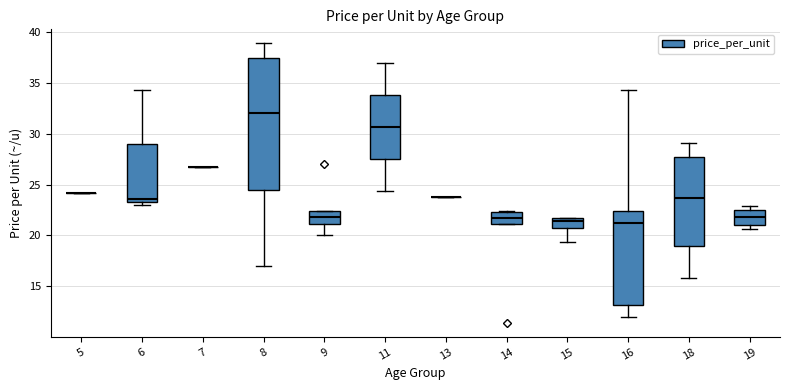

Reading left to right, read every box against the y-axis: the position of its median line, the range the box covers, and the ends of its whiskers. The values are not printed on the chart, so give them approximately, as read against the axis.

5: box collapsed to a line at 24.0, whiskers 24.0 to 24.0
6: median 23.5 (just above the box's lower edge), box 23.5 to 29.0, whiskers 23.0 to 34.5
7: box collapsed to a line at 26.5, whiskers 26.5 to 26.5
8: median 32.0, box 24.5 to 37.5, whiskers 17.0 to 39.0
9: median 22.0, box 21.0 to 22.5, whiskers 20.0 to 22.5
11: median 30.5, box 27.5 to 34.0, whiskers 24.5 to 37.0
13: box collapsed to a line at 24.0, whiskers 24.0 to 24.0
14: median 21.5, box 21.0 to 22.5, whiskers 21.0 to 22.5
15: median 21.5 (just below the box's upper edge), box 21.0 to 21.5, whiskers 19.5 to 21.5
16: median 21.0, box 13.0 to 22.5, whiskers 12.0 to 34.5
18: median 23.5, box 19.0 to 28.0, whiskers 16.0 to 29.0
19: median 22.0, box 21.0 to 22.5, whiskers 20.5 to 23.0